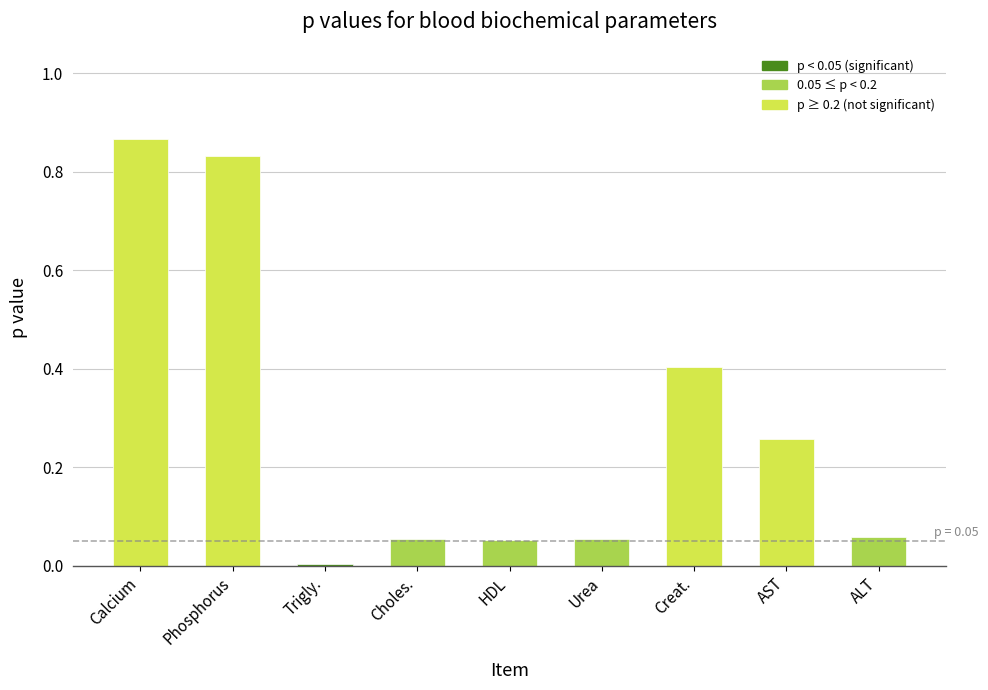

Where is the data nearest to the value 0?

Trigly.